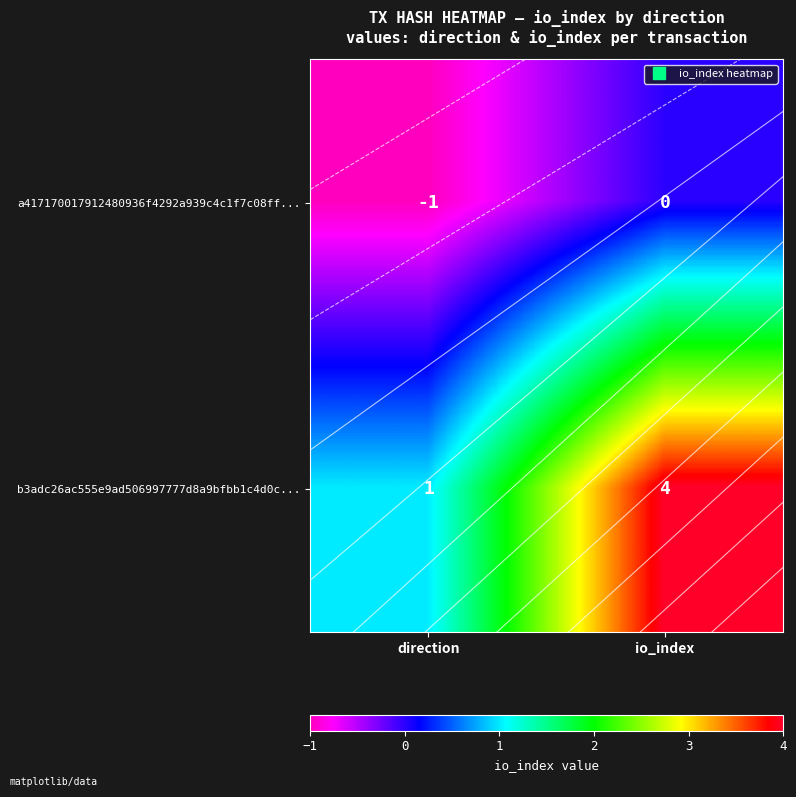

What is the sum of all a417170017912480936f4292a939c4c1f7c08ff... values?

-1